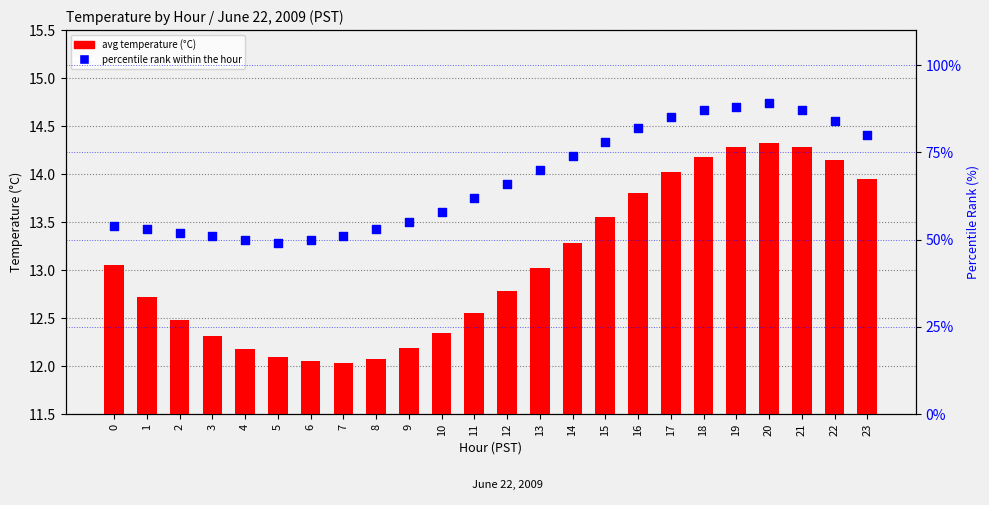

Is the value of avg temperature (°C) at 12 greater than the value of percentile rank within the hour at 14?

No